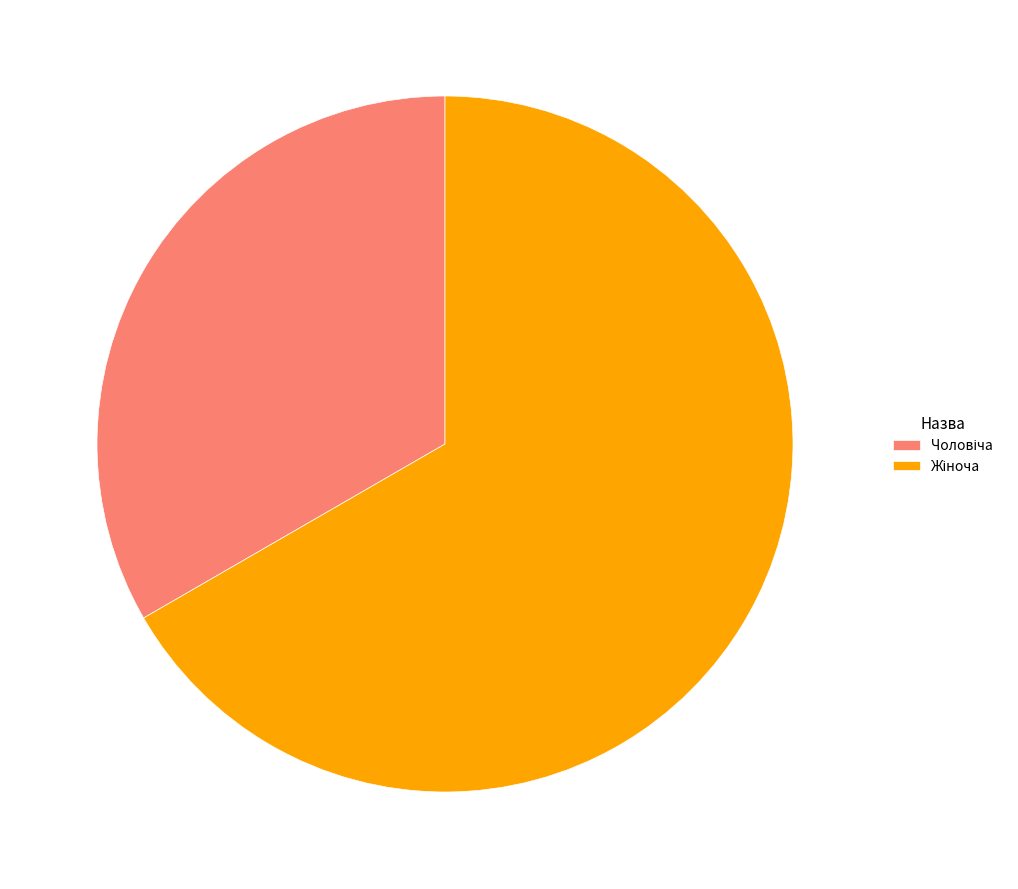

Is there any slice that represents more than half of the pie?

Yes